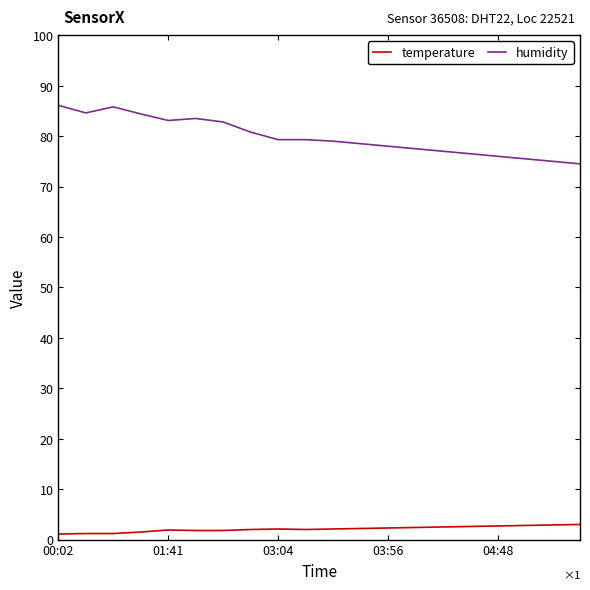

What are all the series names shown in the legend?

temperature, humidity